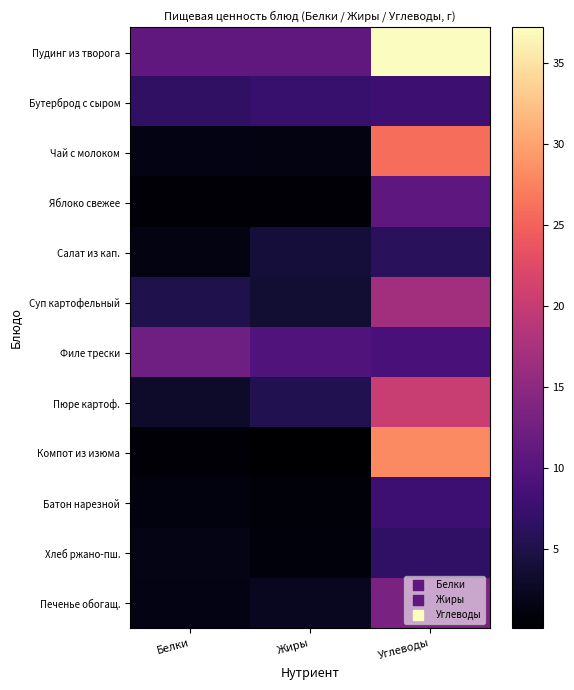

Which has a higher value, Белки or Жиры?

Белки